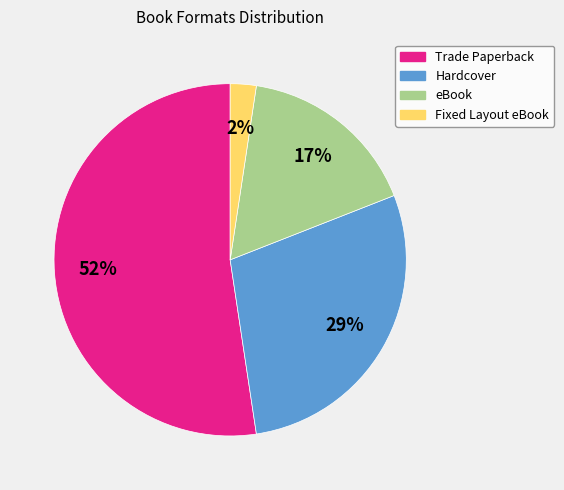

Which slice is the largest?

Trade Paperback